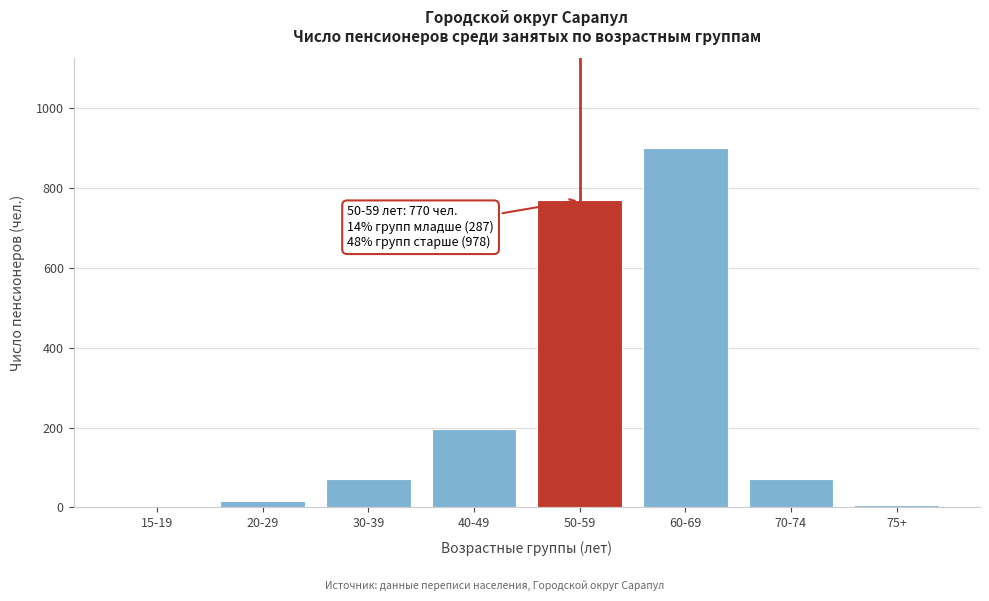

At which label is the value closest to 451?

40-49